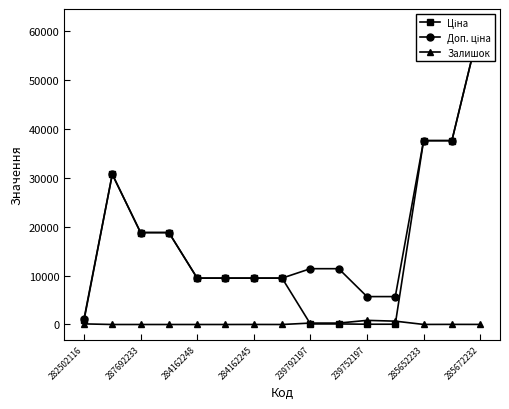

List the series in order of their peak value, lowest first.

Залишок, Ціна, Доп. ціна